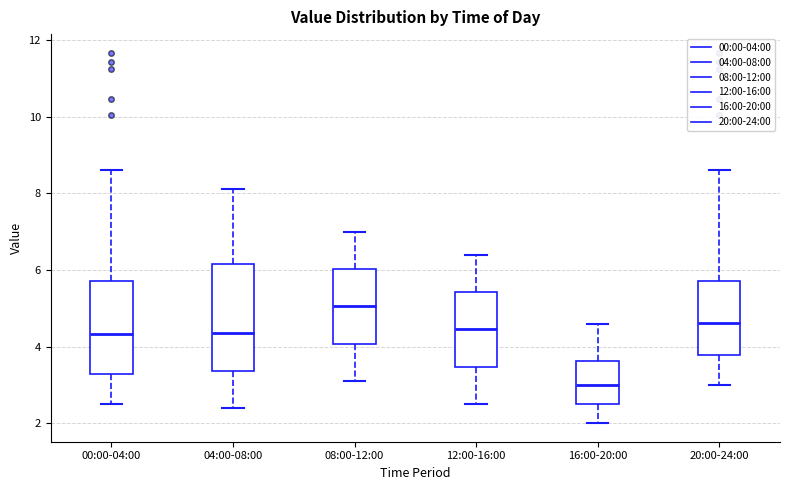

Where does the lower whisker of the box for 12:00-16:00 end on the y-axis? The values are not printed on the chart, so give them approximately, as read against the axis.

2.6